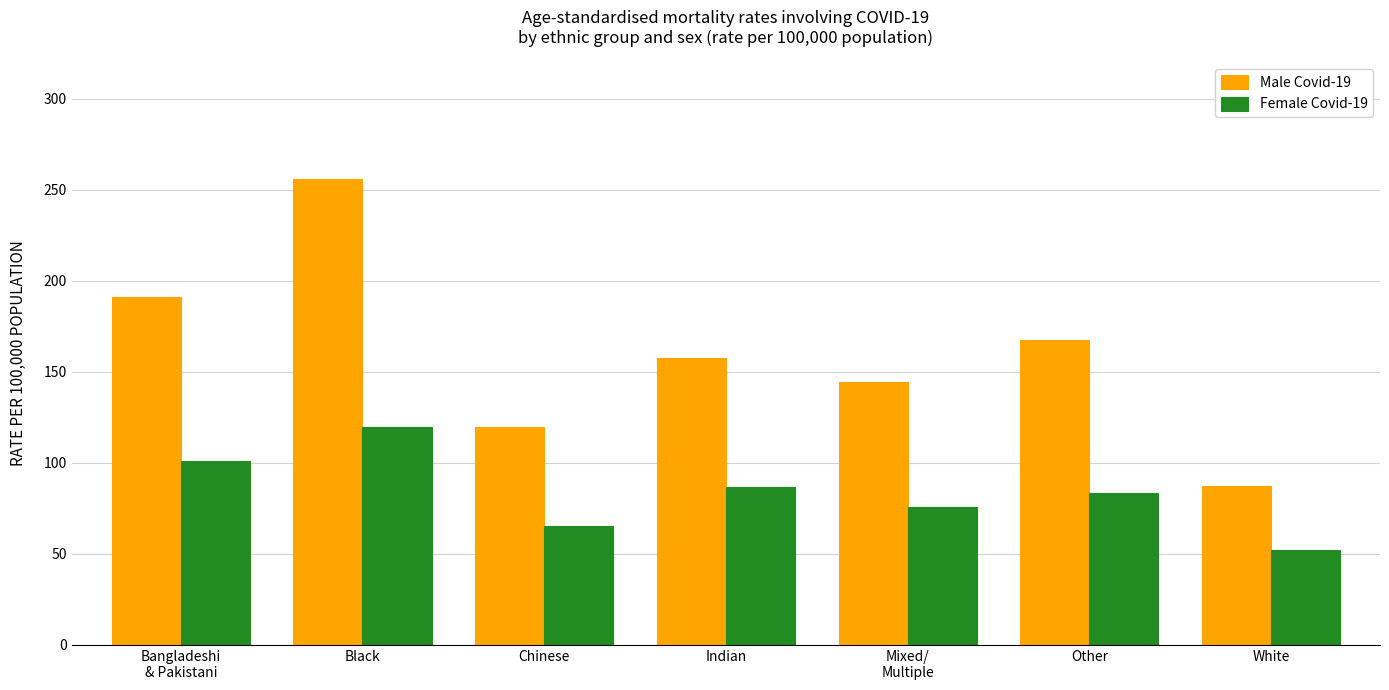

How many groups of bars are there?

7